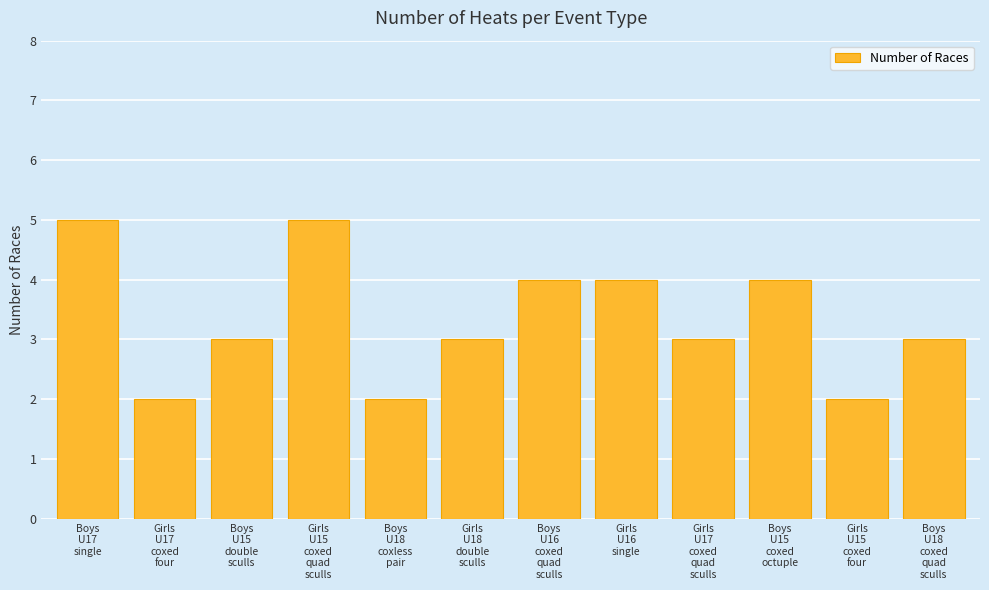

How many categories are shown in the chart?

12